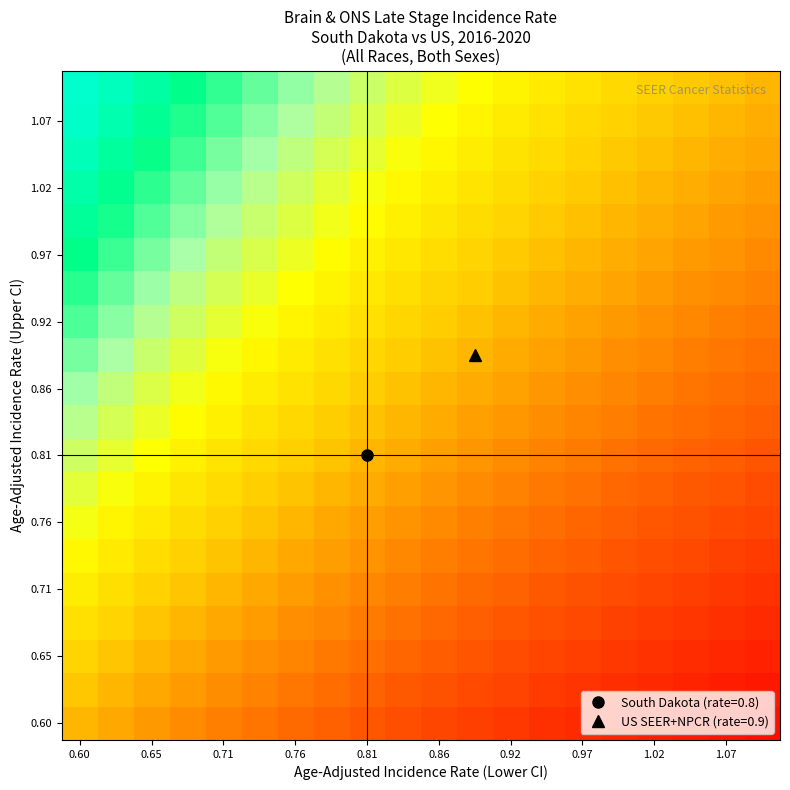

At which category does the chart reach its minimum across all series?

19